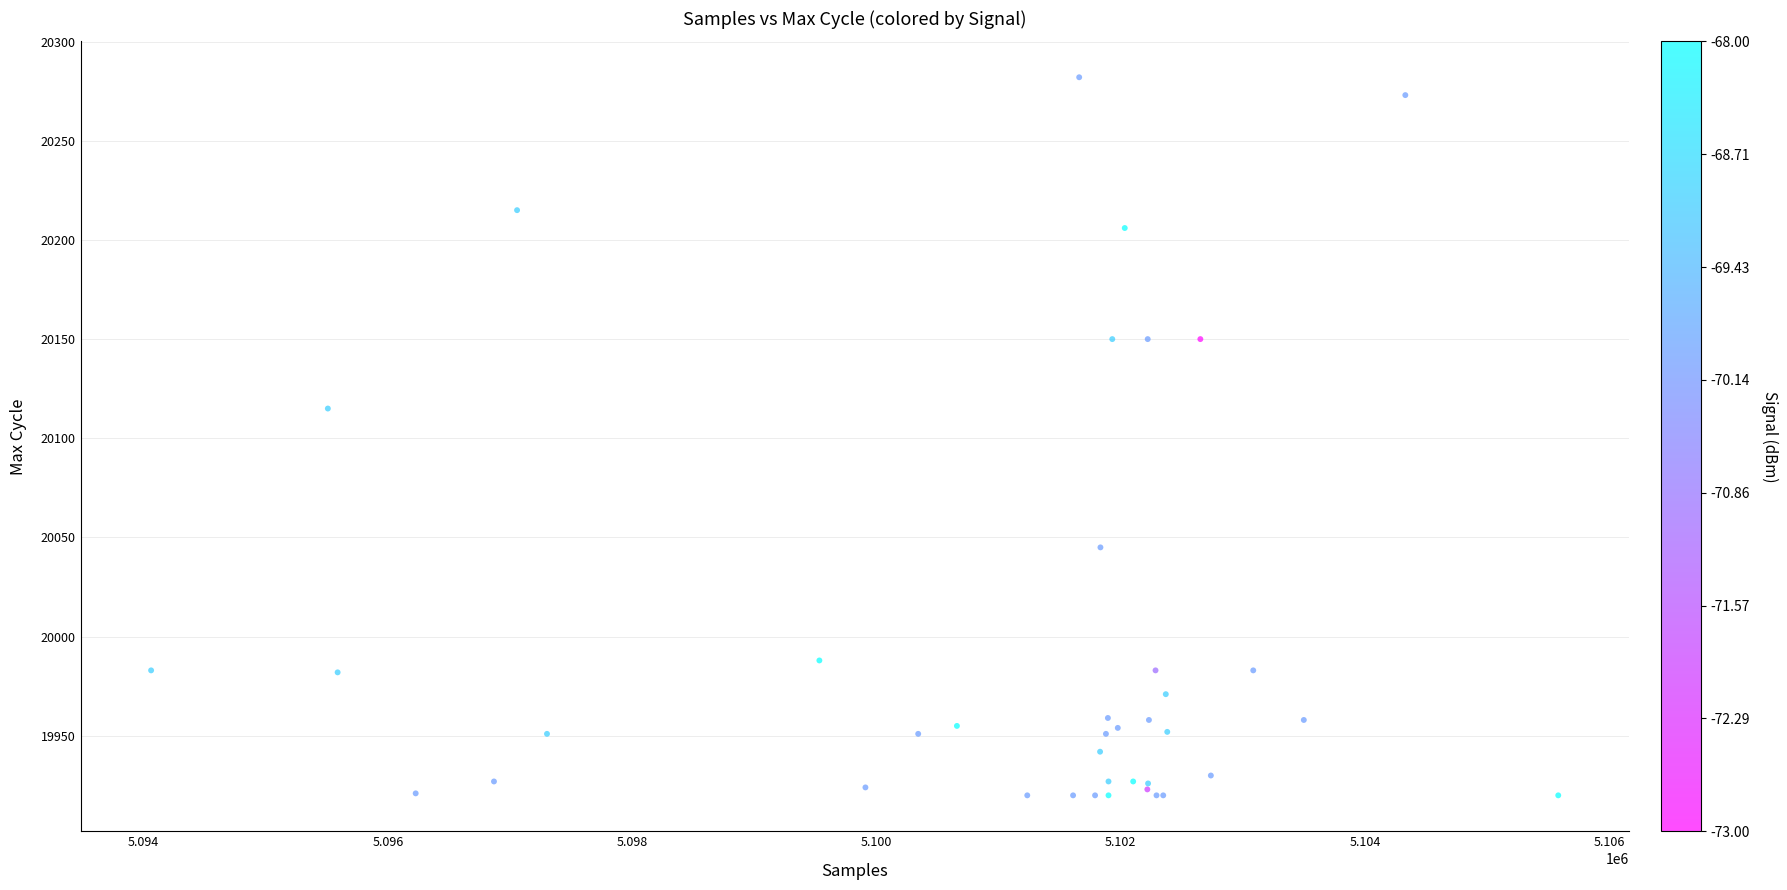

What Y value in the scatter plot is closest to 20101?

20115